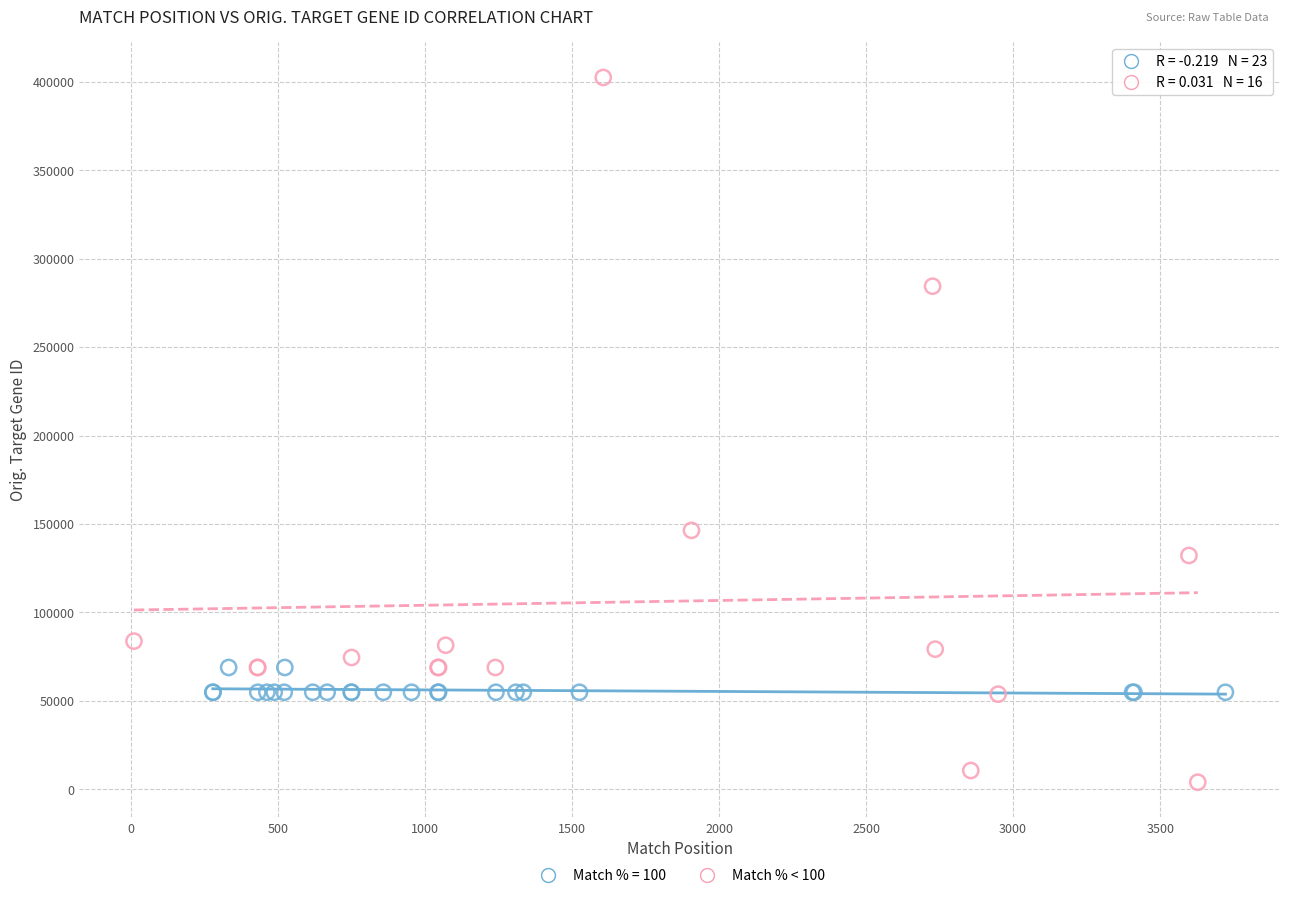

Which series reaches the maximum Y coordinate?

Match % < 100